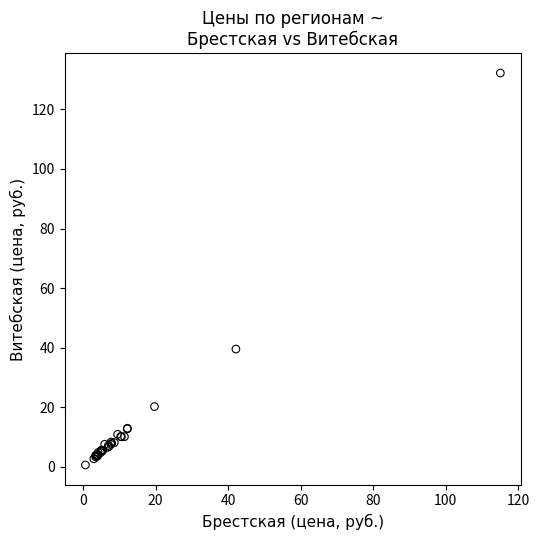

What Y value in the scatter plot is closest to 66?

39.6